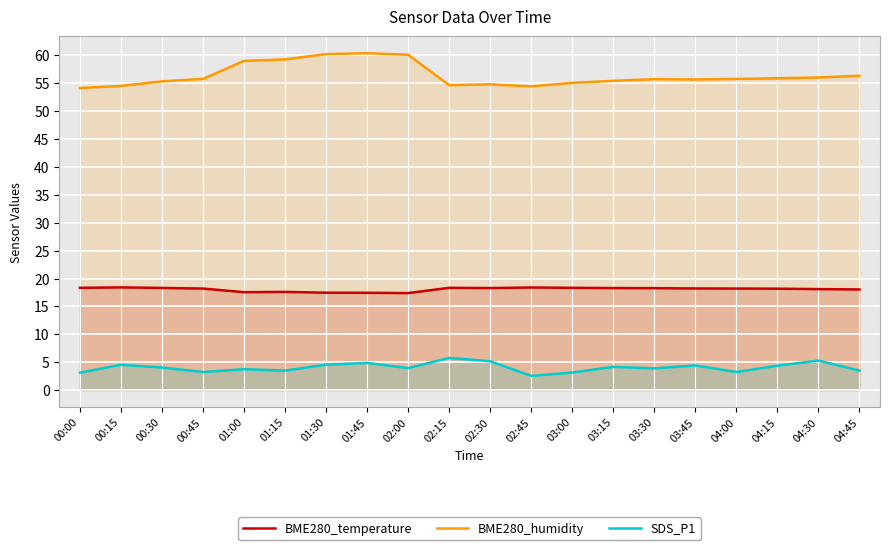

Which label corresponds to the smallest value in the chart?

02:45